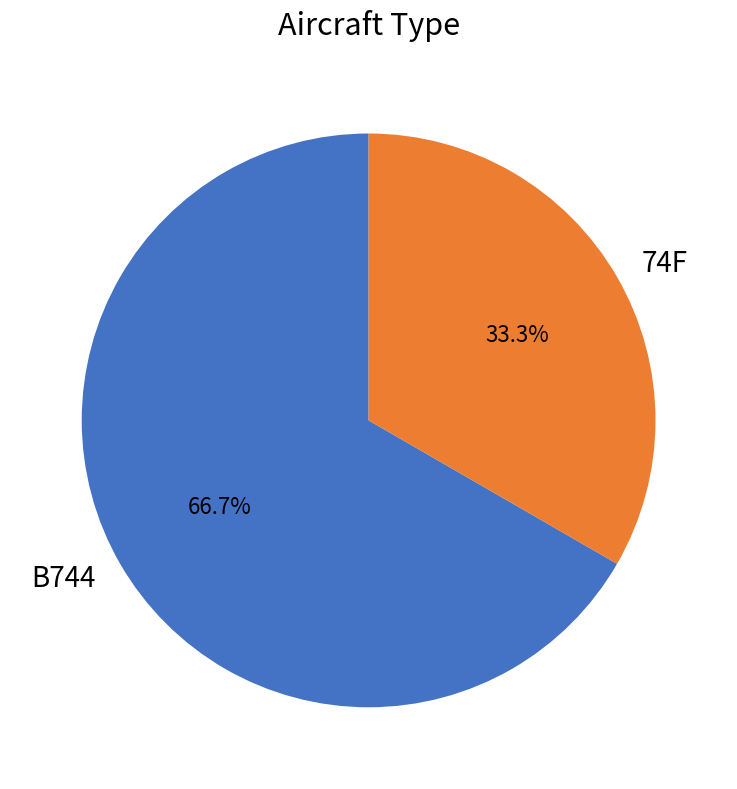

To the nearest percent, what is the difference between the largest and smallest slice percentages?

33%